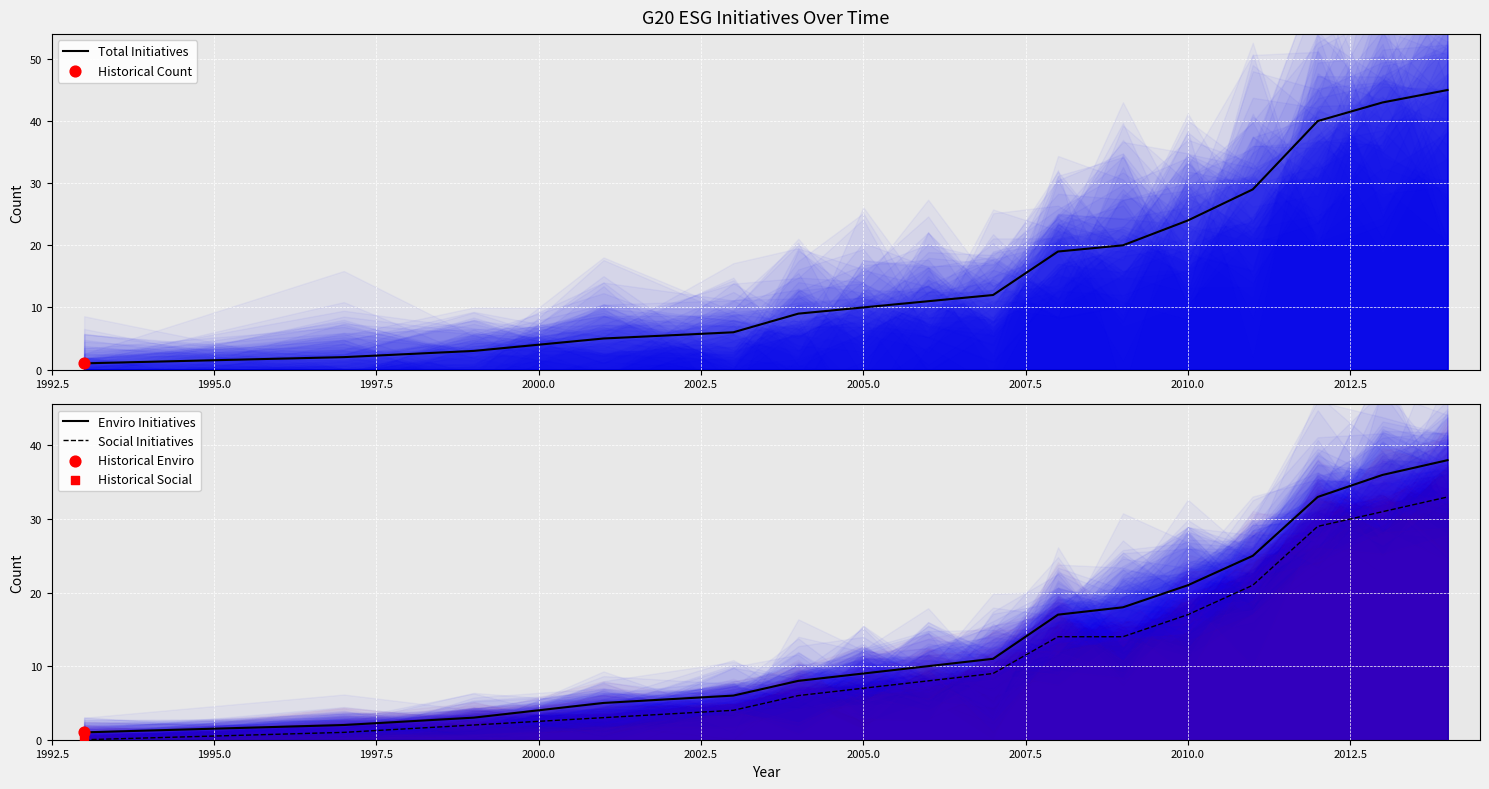

What are all the series names shown in the legend?

Total Initiatives, Enviro Initiatives, Social Initiatives